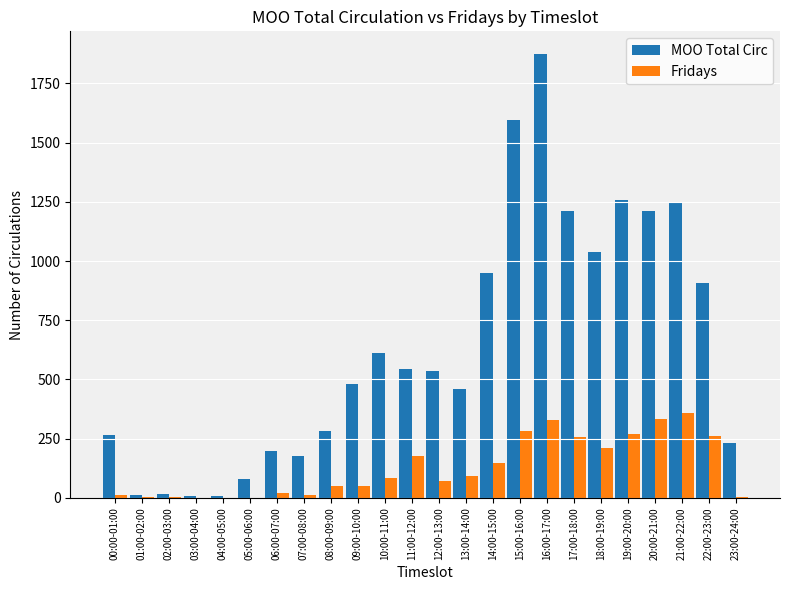

True or false: MOO Total Circ has a value of 7 at 04:00-05:00.

True